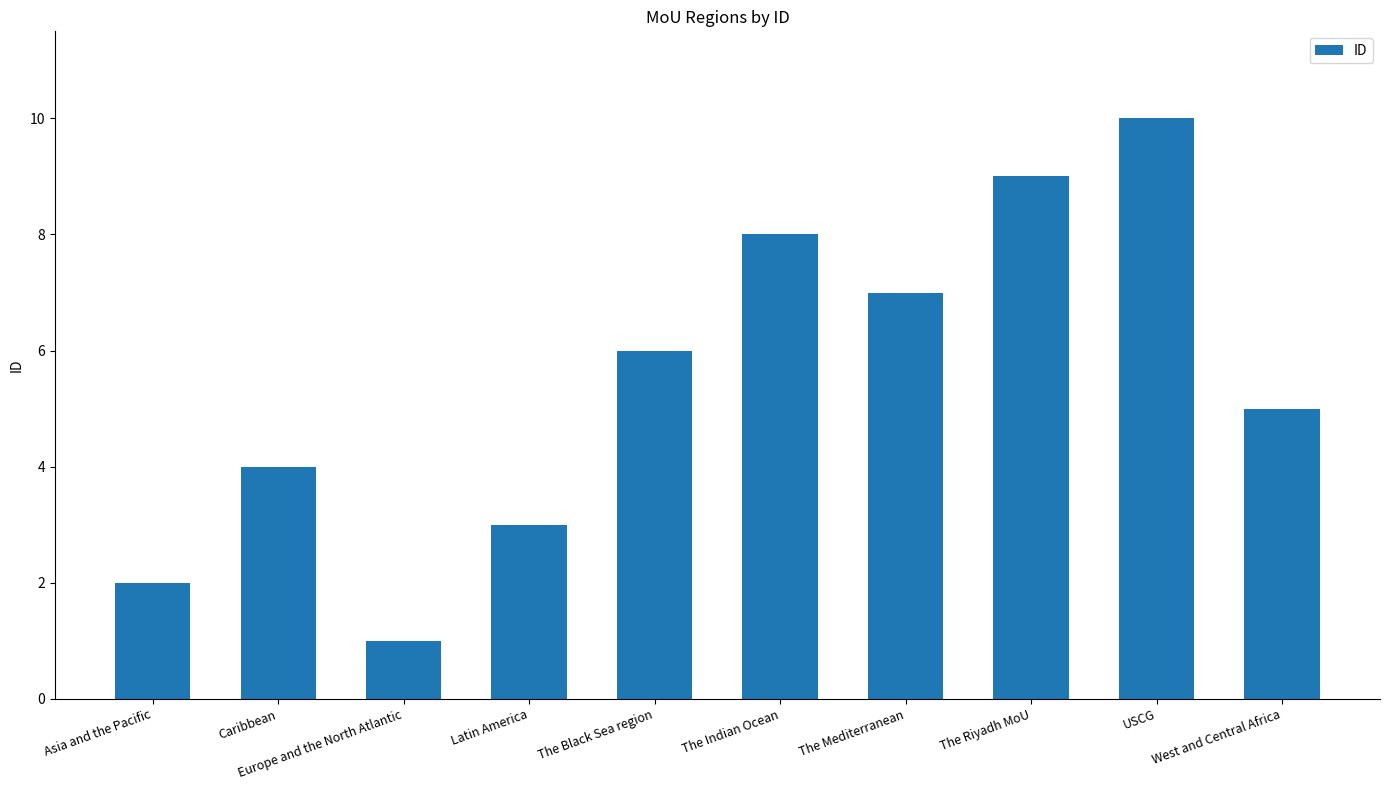

Is it true that the value at Europe and the North Atlantic is 1?

True